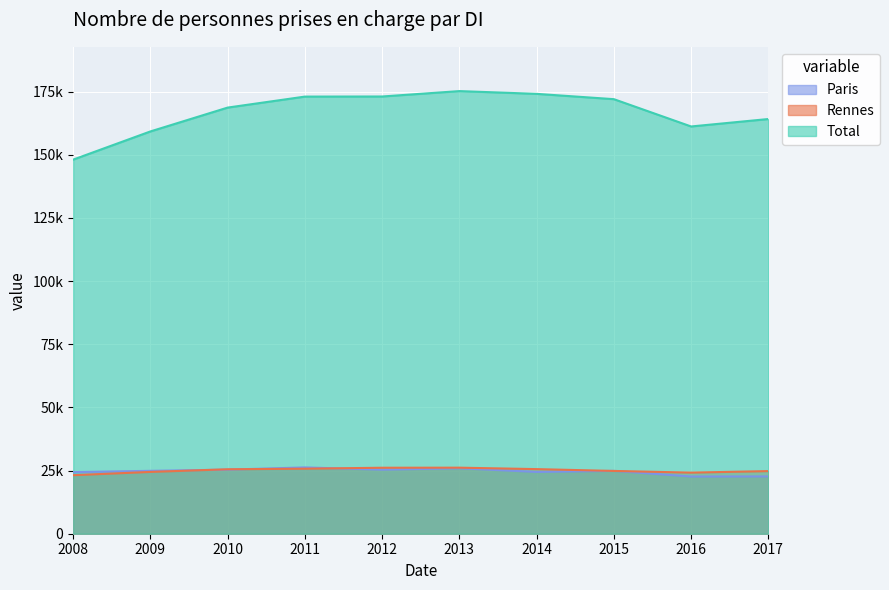

Reading left to right, extract all data points from this chart.

Paris: 24382	24893	25359	26247	25344	25905	24455	24872	22636	22675
Rennes: 23162	24462	25511	25735	26120	26146	25573	24854	24187	24792
Total: 148077	159232	168671	173022	173063	175200	174108	172007	161198	164146